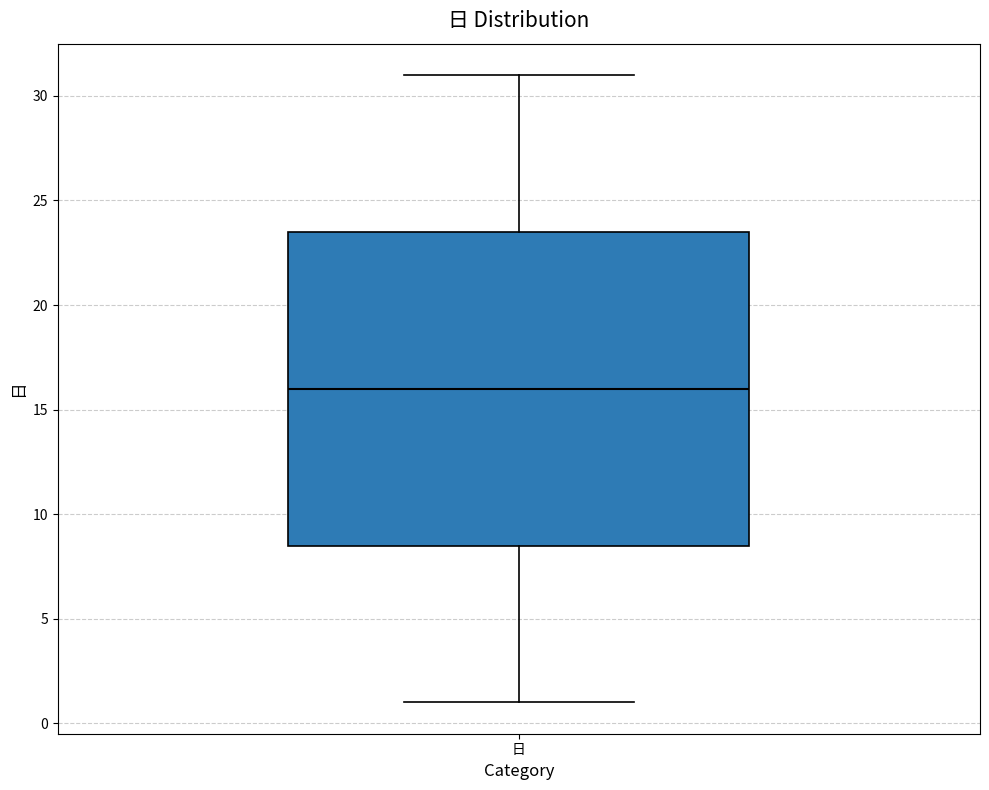

Where is the lower edge of the box for 日 on the y-axis? The values are not printed on the chart, so give them approximately, as read against the axis.

8.5